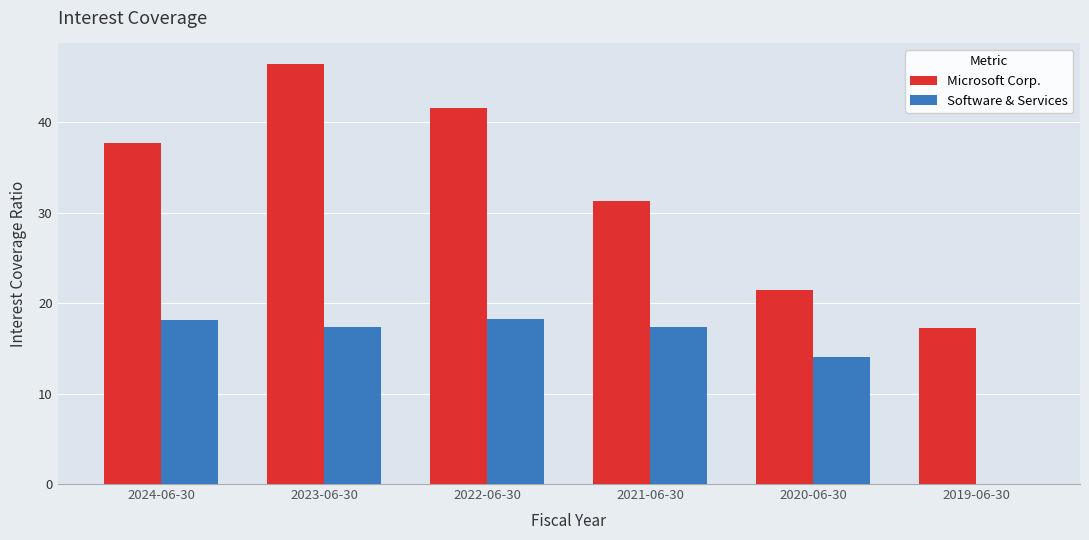

Which series has the widest spread of values?

Microsoft Corp.